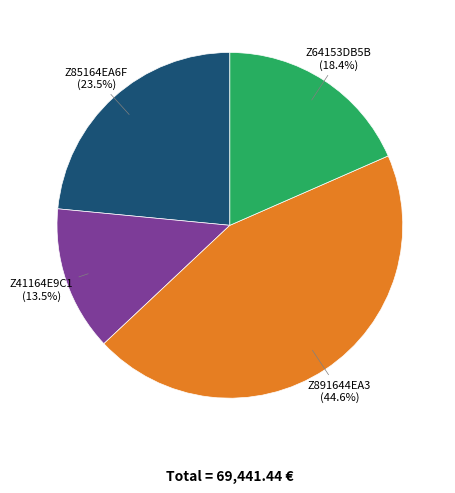

Is there a majority slice in this chart?

No